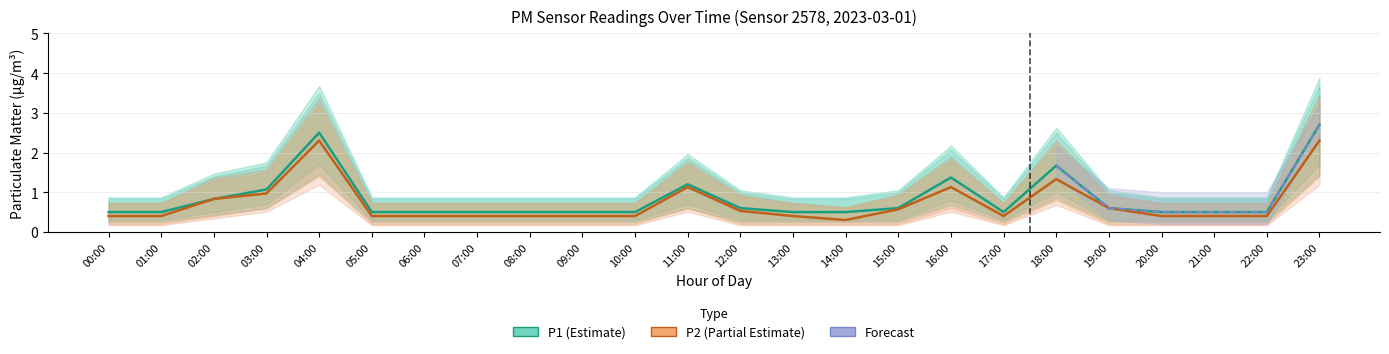

What is the total value across all series at 09:00?

0.9